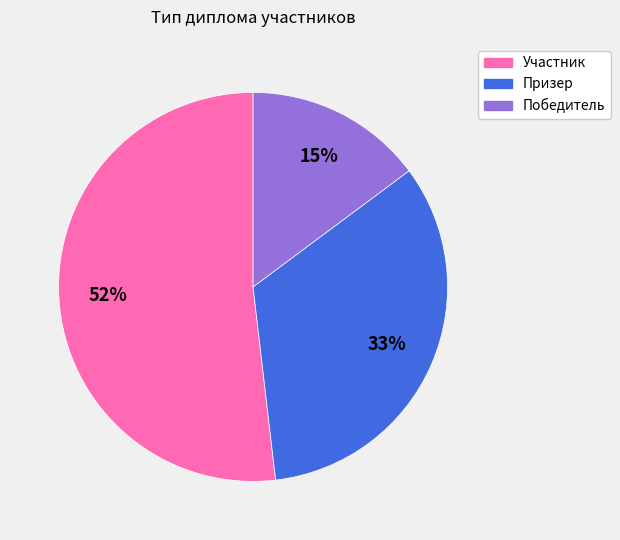

Which slice represents more than half of the pie?

Участник